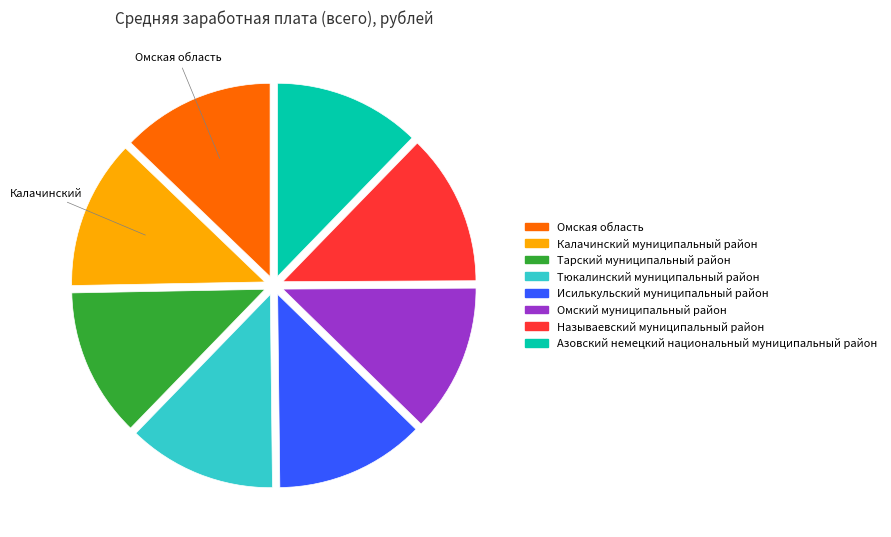

Is the sum of Исилькульский муниципальный район and Калачинский муниципальный район greater than half?

No